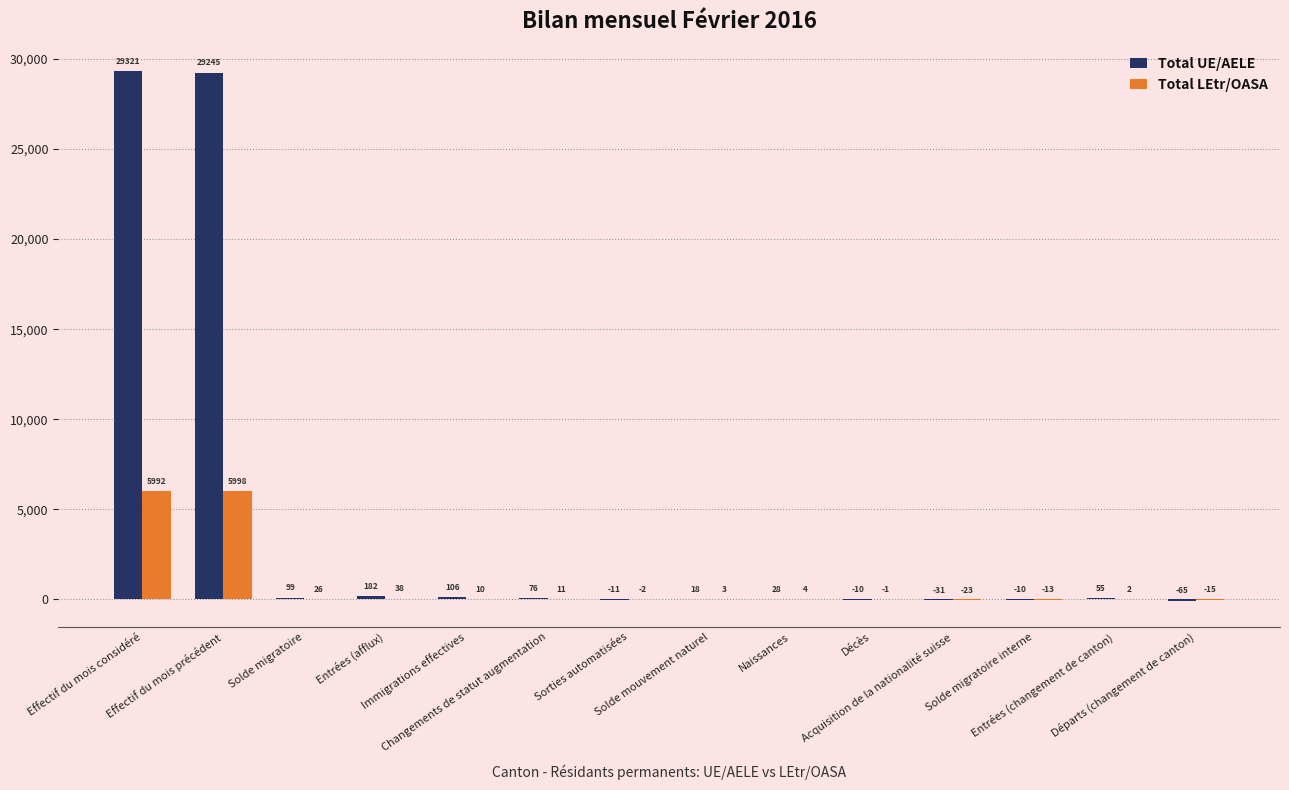

What is the maximum value shown in the chart?

29321